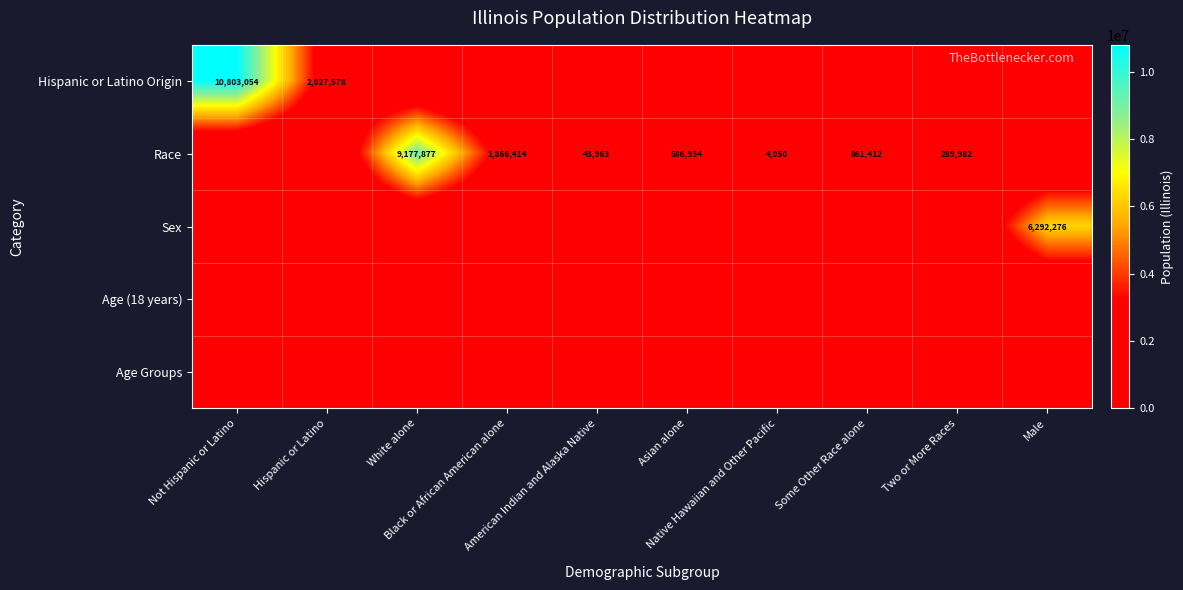

At which label does Race first exceed 289982?

White alone